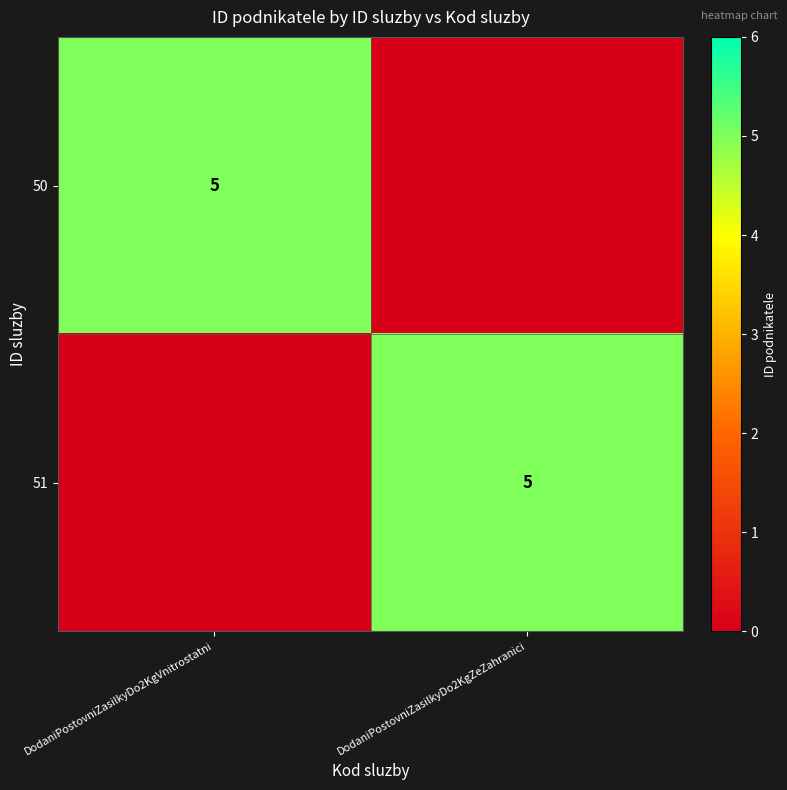

The value of 51 at DodaniPostovniZasilkyDo2KgZeZahranici is 8. True or false?

False